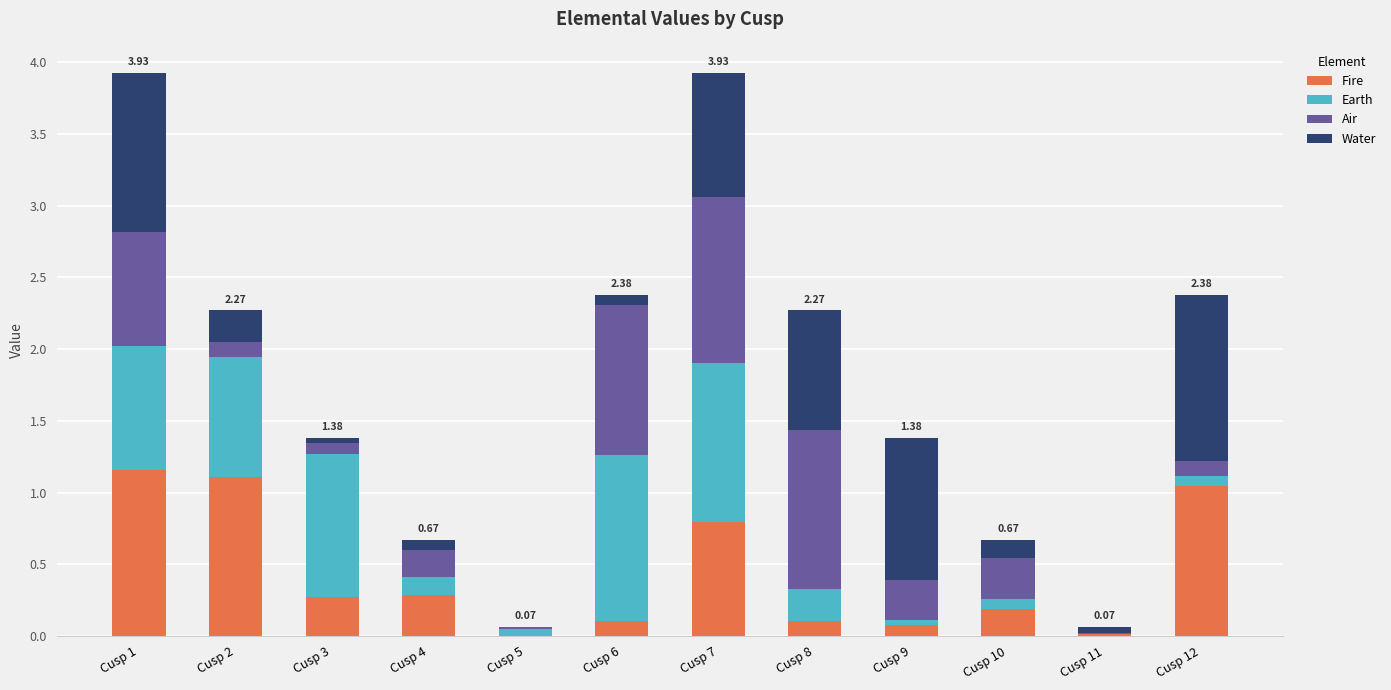

Are the bars horizontal?

No